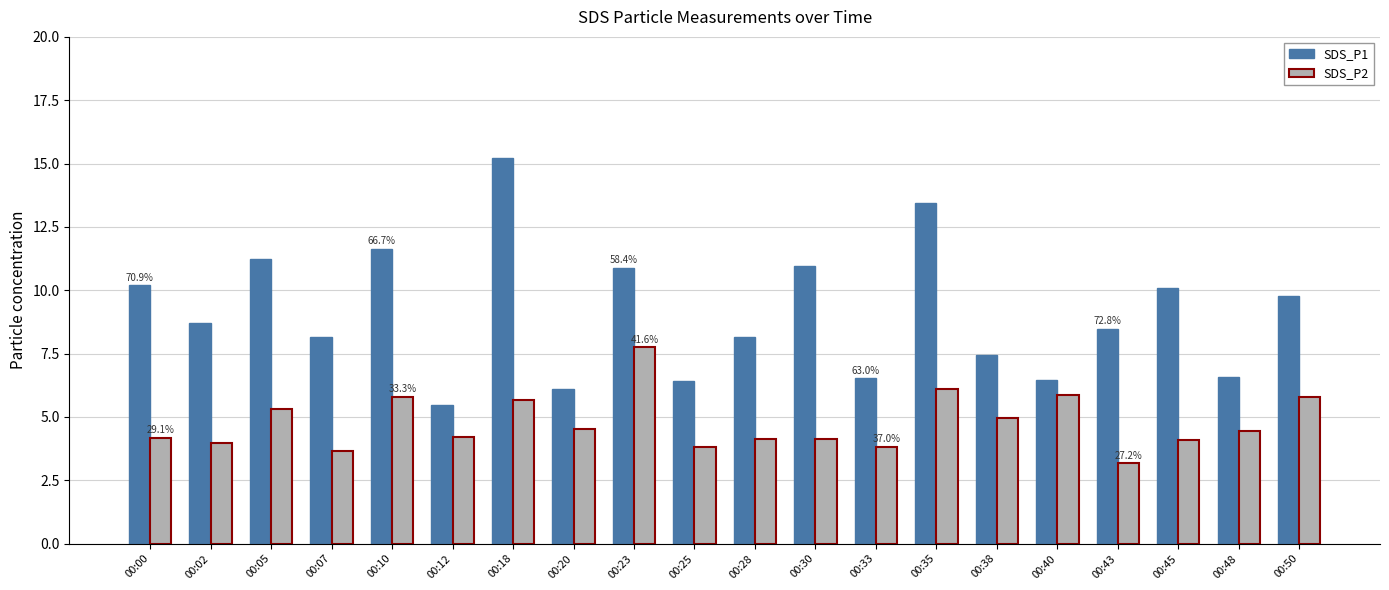

Which series has the largest total across all categories?

SDS_P1